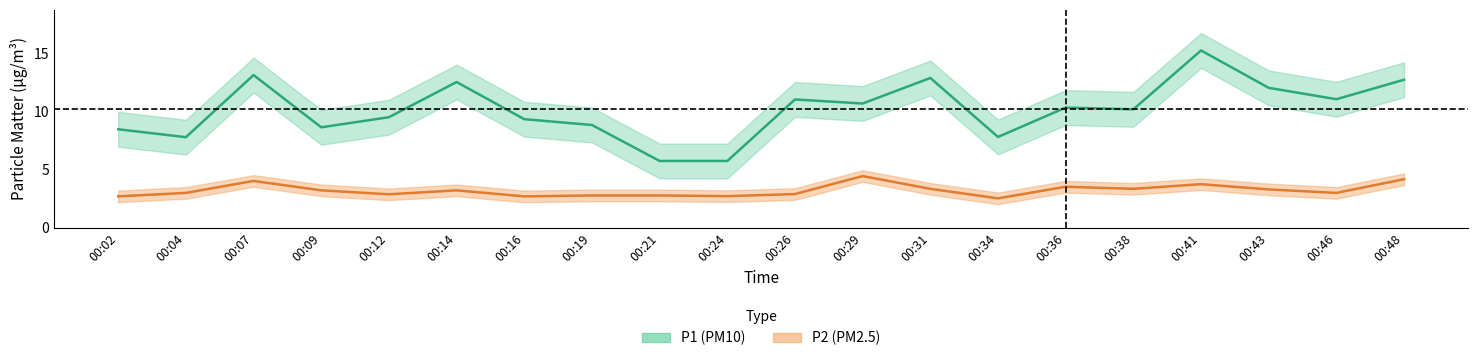

Is this an area chart (filled region under the line)?

No